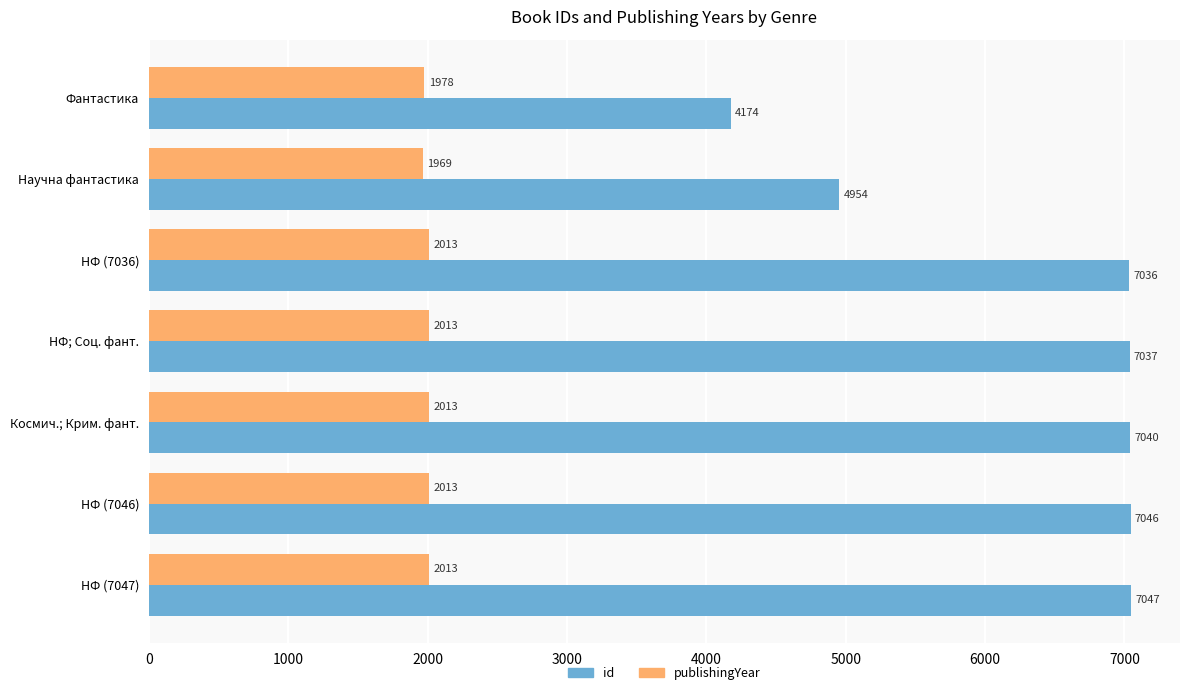

How many series are shown in this chart?

2